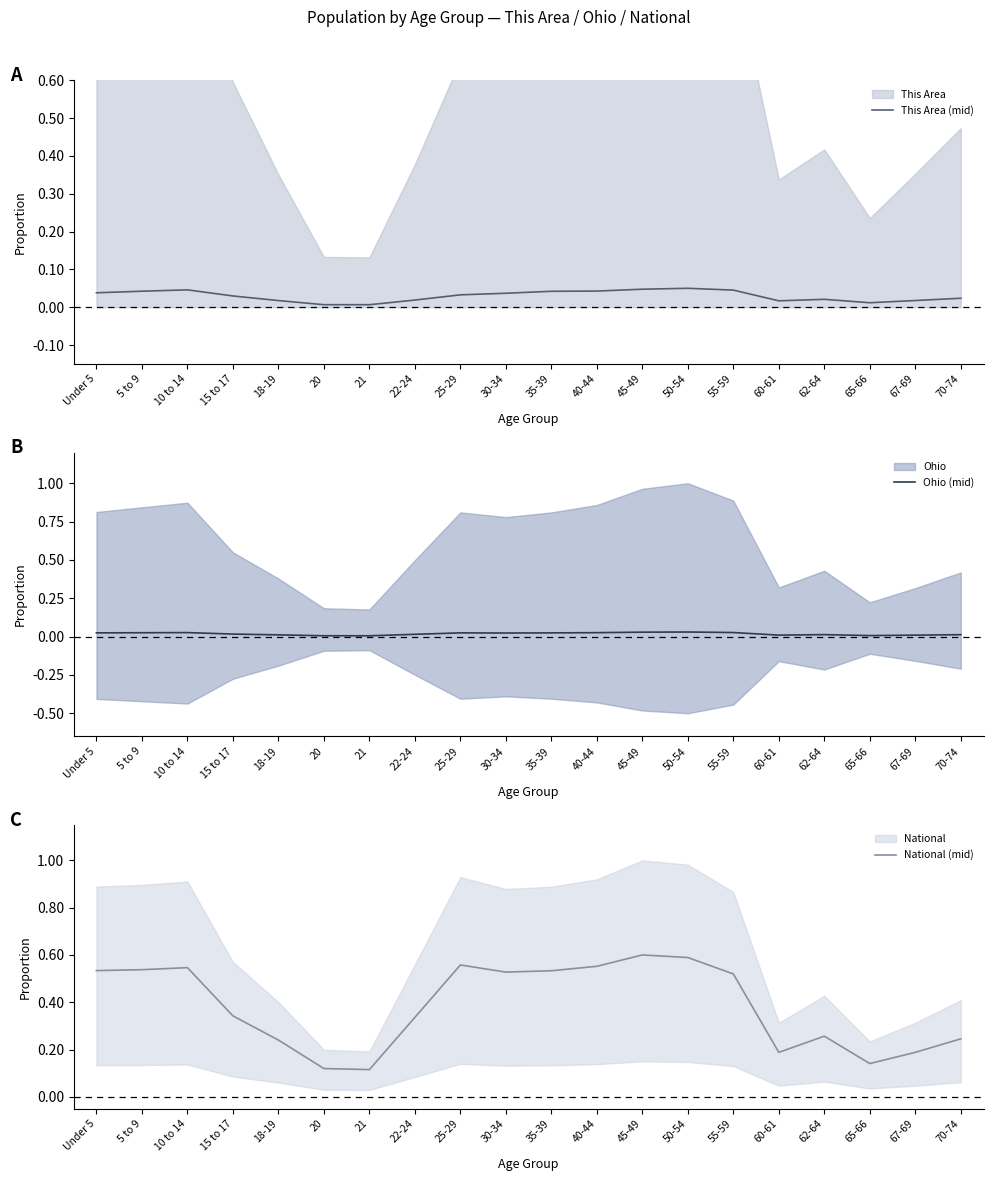

At which category is the sum across all series the highest?

45-49